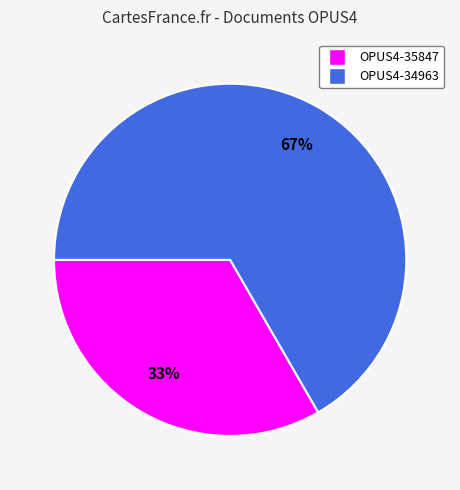

How many segments does this pie chart have?

2